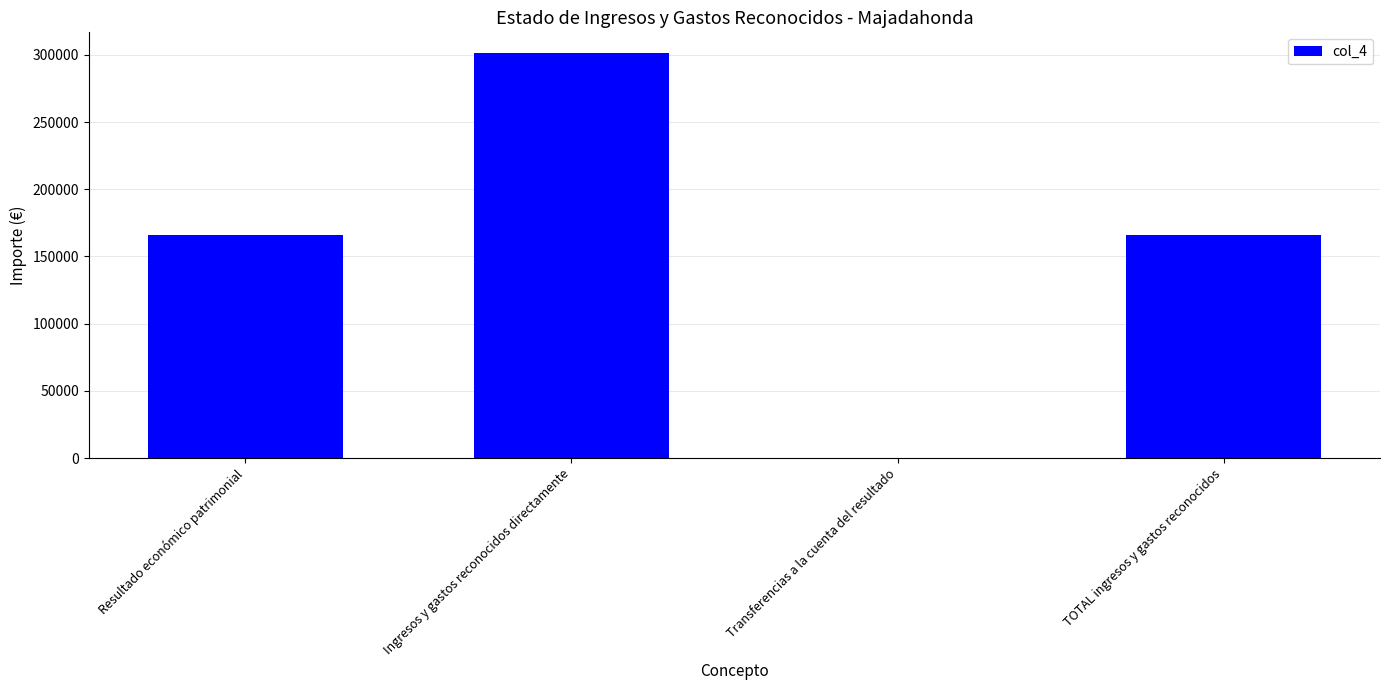

Reading right to left, extract all data points from this chart.

165749.5	0.0	301717.7	165749.5